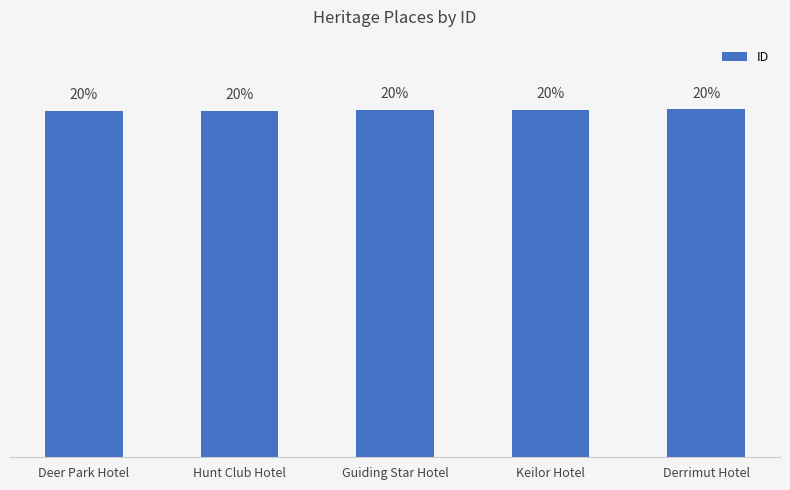

True or false: the data shows 35.1 at Keilor Hotel.

False